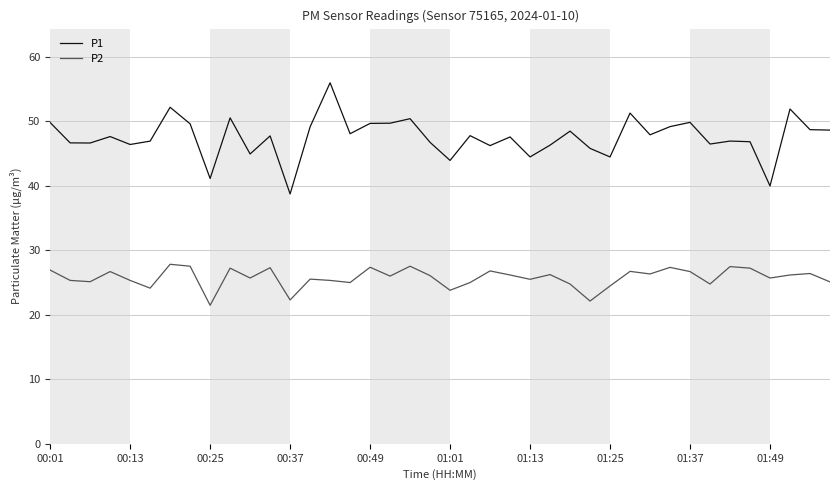

Is this an area chart (filled region under the line)?

No